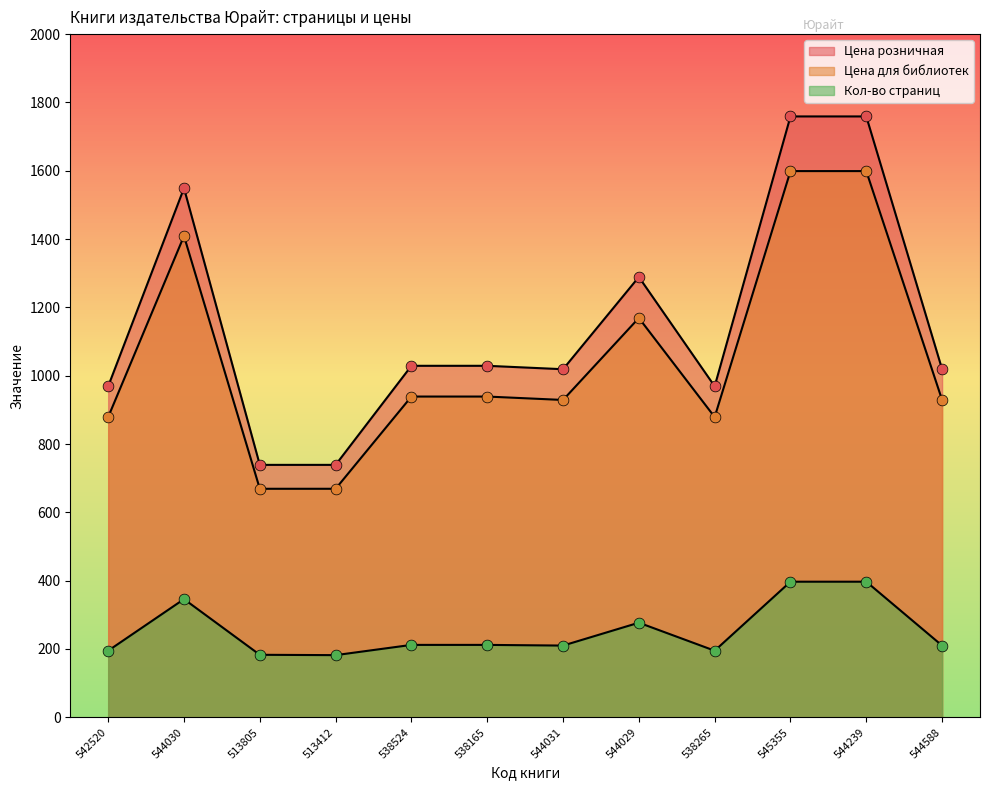

Which series reaches the minimum Y coordinate?

Кол-во страниц